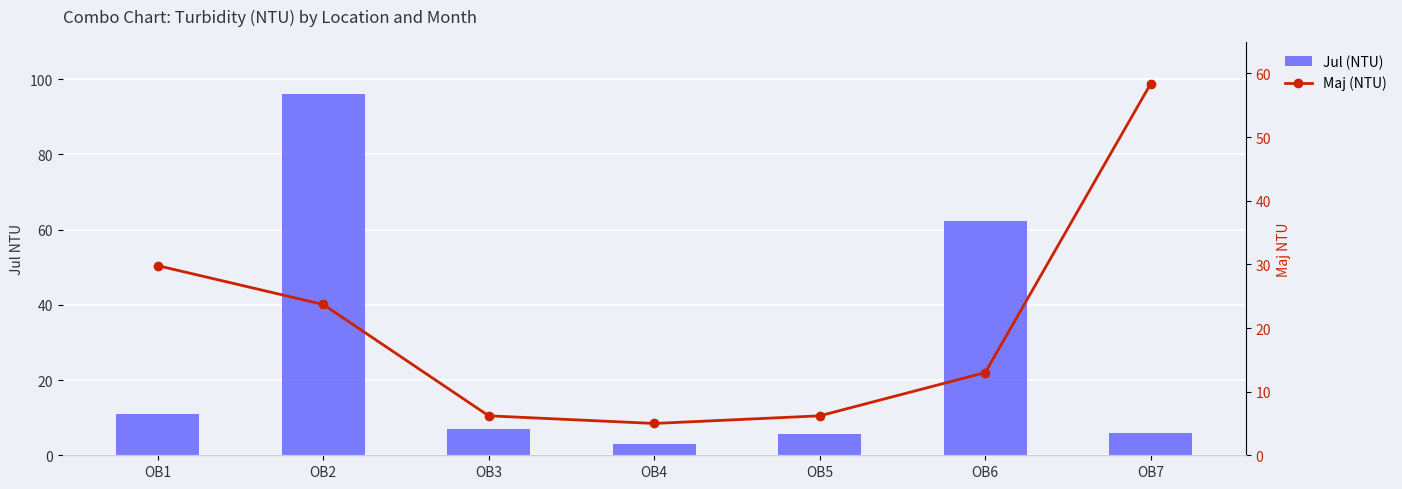

The Jul (NTU) series shows 10.9 at OB1. True or false?

True